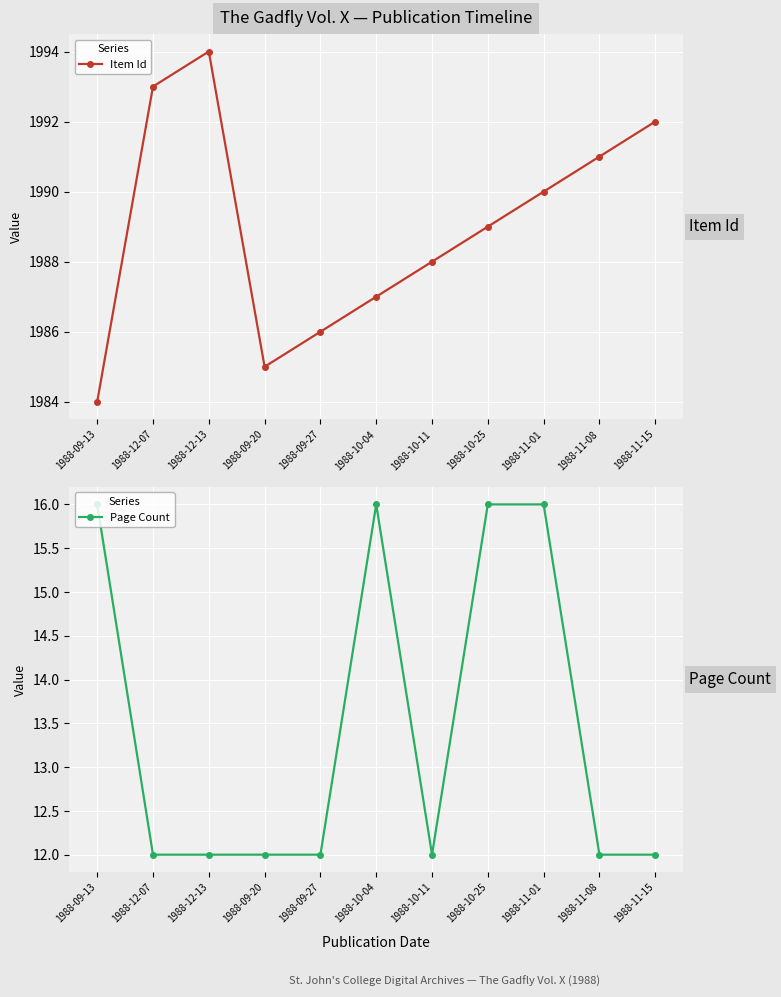

What are all the series names shown in the legend?

Item Id, Page Count